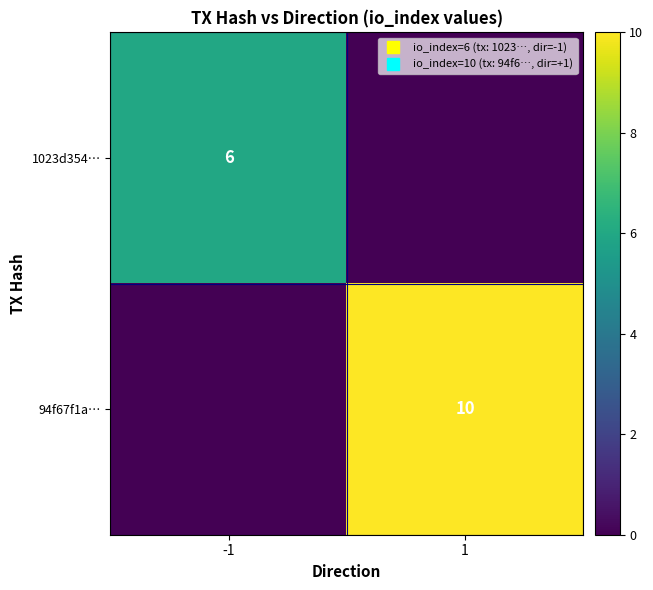

Where is 94f67f1a… nearest to the value 5?

-1